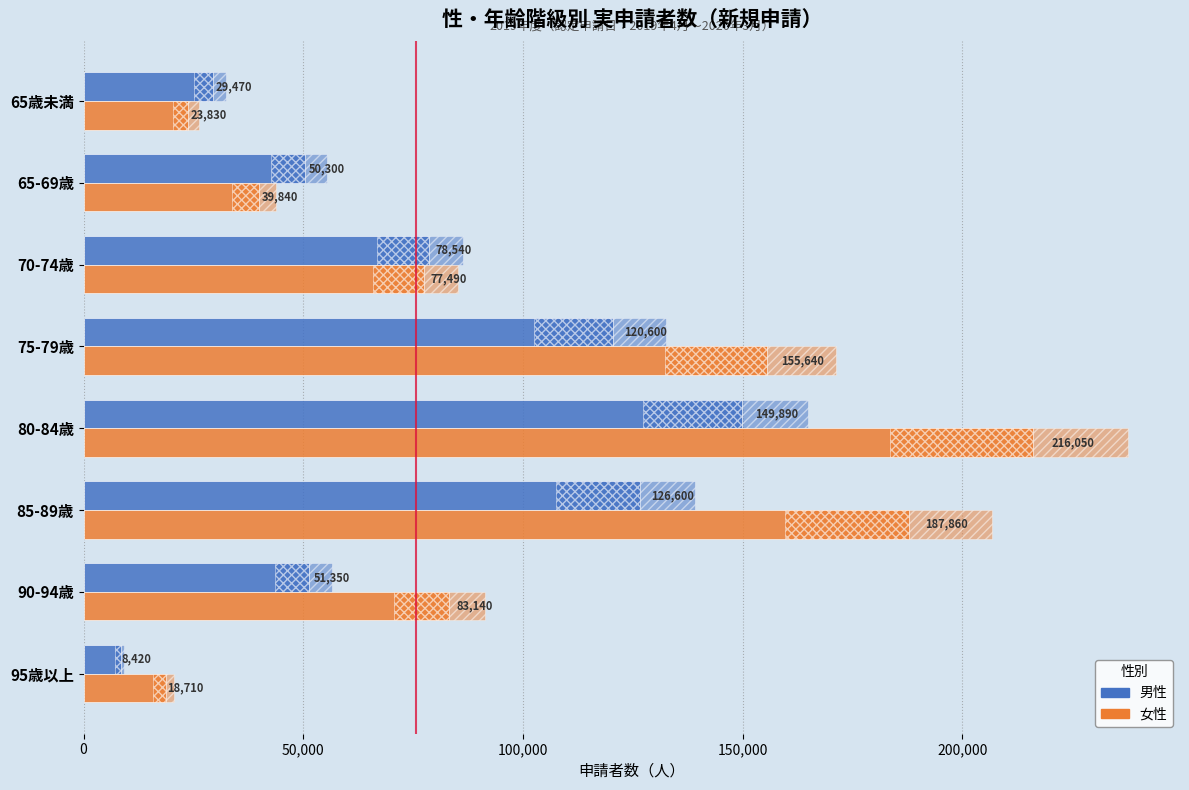

True or false: 女性 has a value of 77490 at 70-74歳.

True